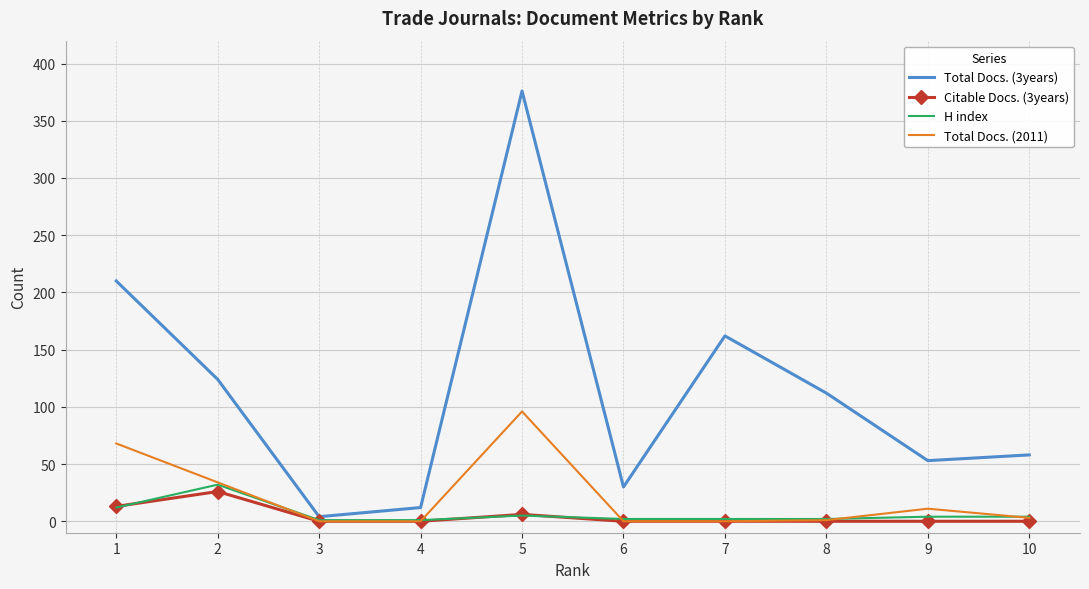

What are all the series names shown in the legend?

Total Docs. (3years), Citable Docs. (3years), H index, Total Docs. (2011)